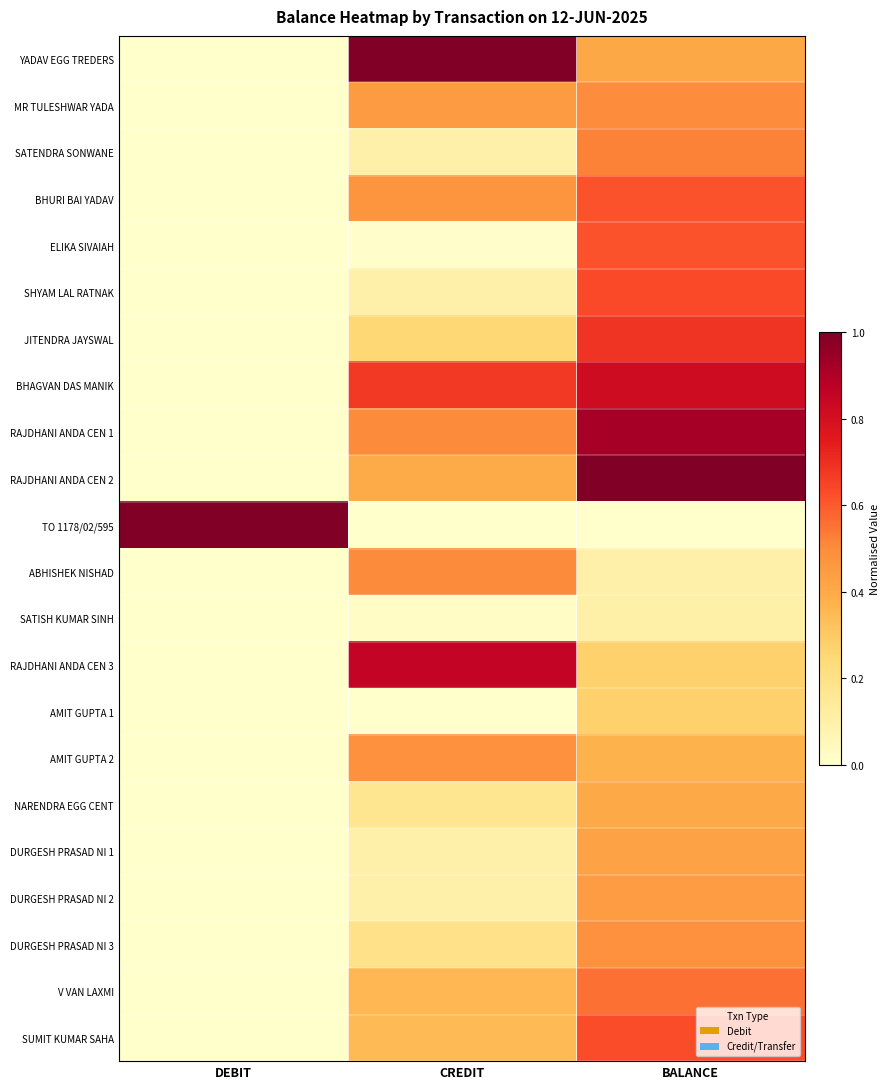

What is the total value across all series at DEBIT?

1.0